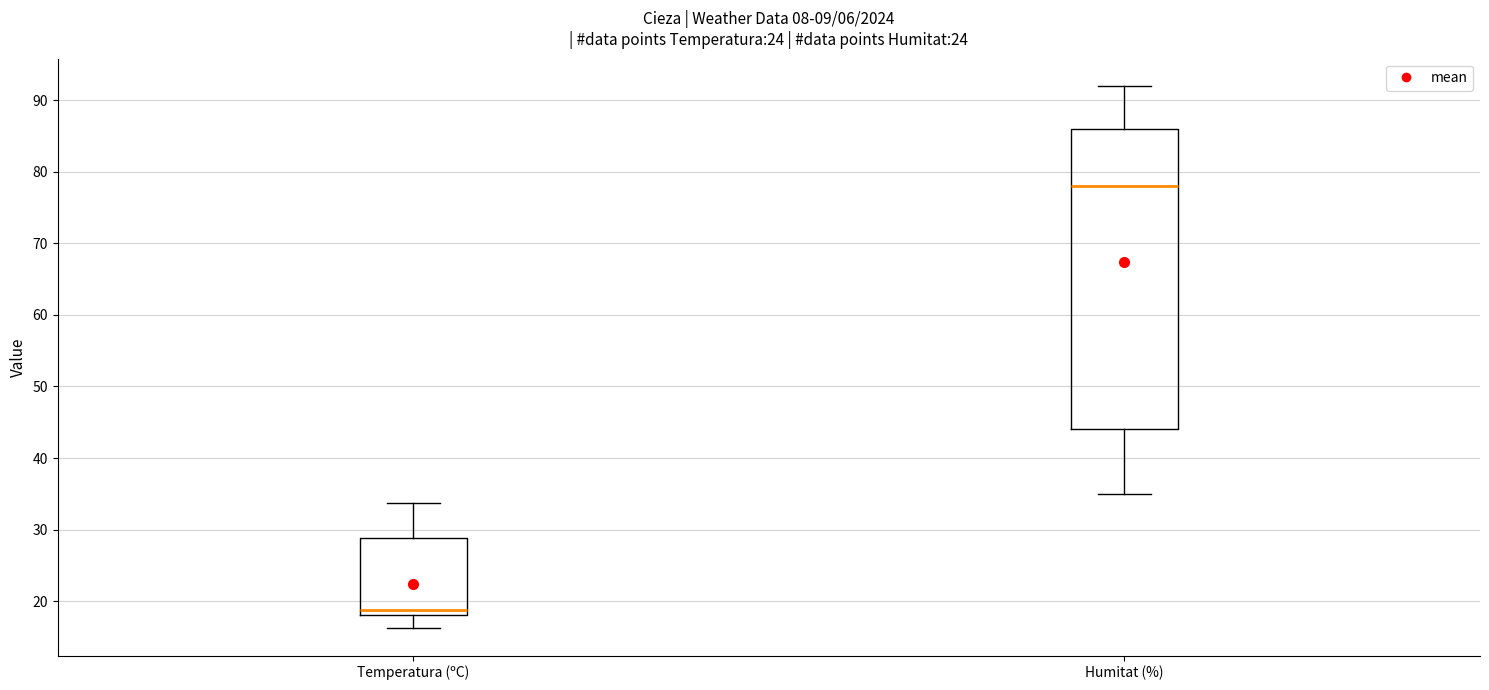

Where does the upper whisker of the box for Humitat (%) end on the y-axis? The values are not printed on the chart, so give them approximately, as read against the axis.

92